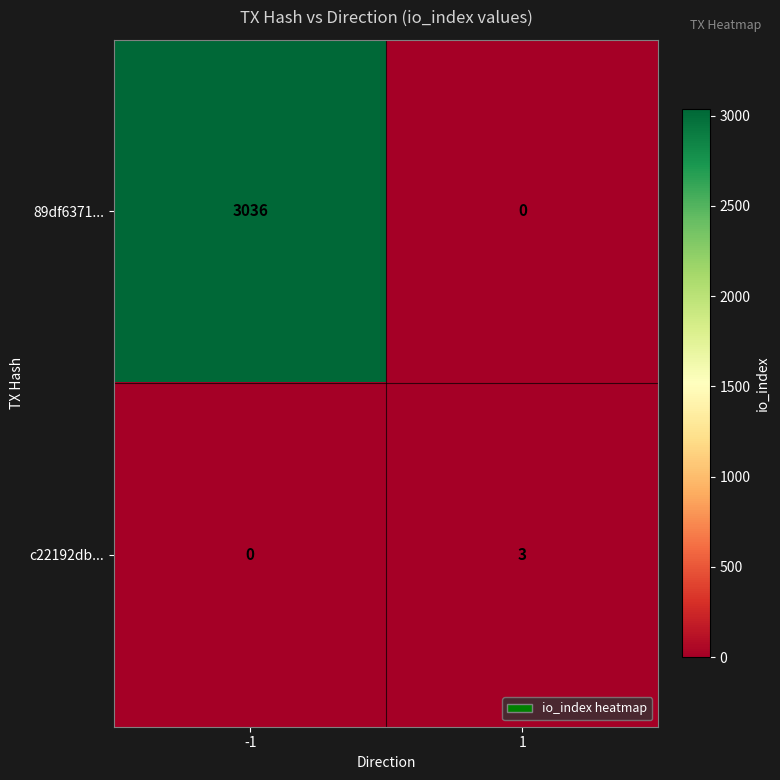

Which series has the largest total across all categories?

89df6371...